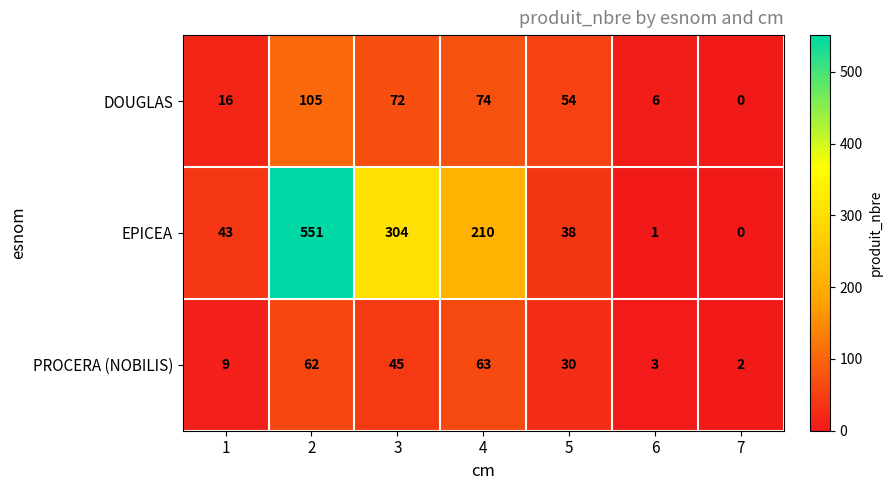

What is the difference between the DOUGLAS values at 7 and 4?

74